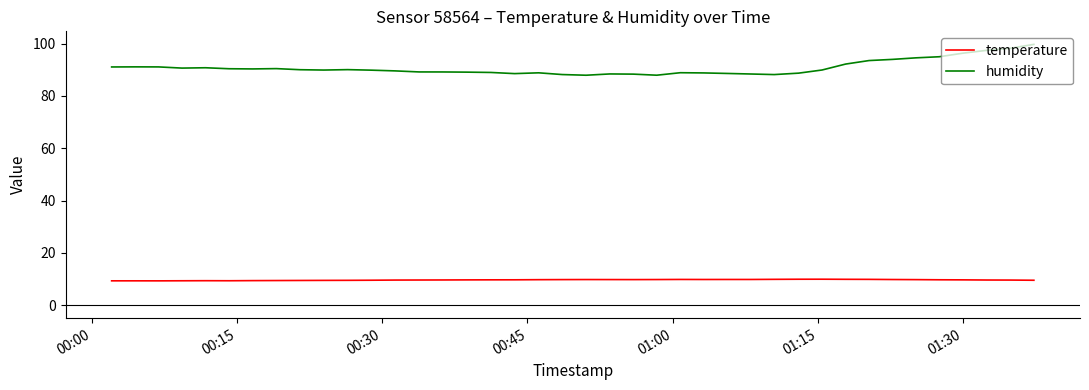

Which series has the largest range (max minus min)?

humidity